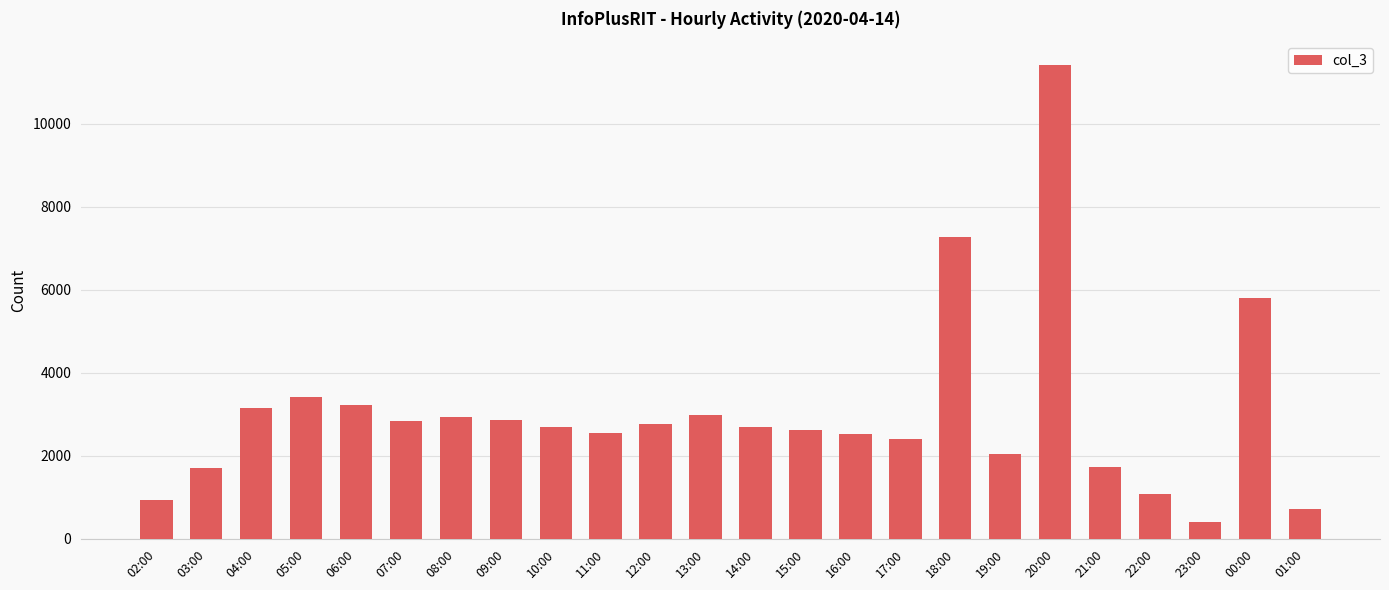

Between 06:00 and 08:00, which is larger?

06:00